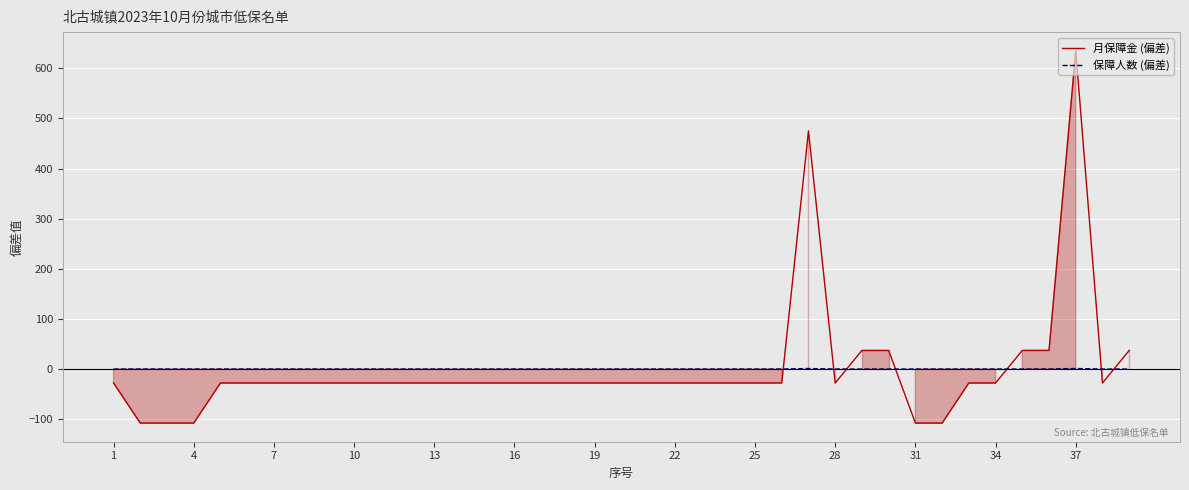

How many intersections are there between 保障人数 (偏差) and 月保障金 (偏差)?

7